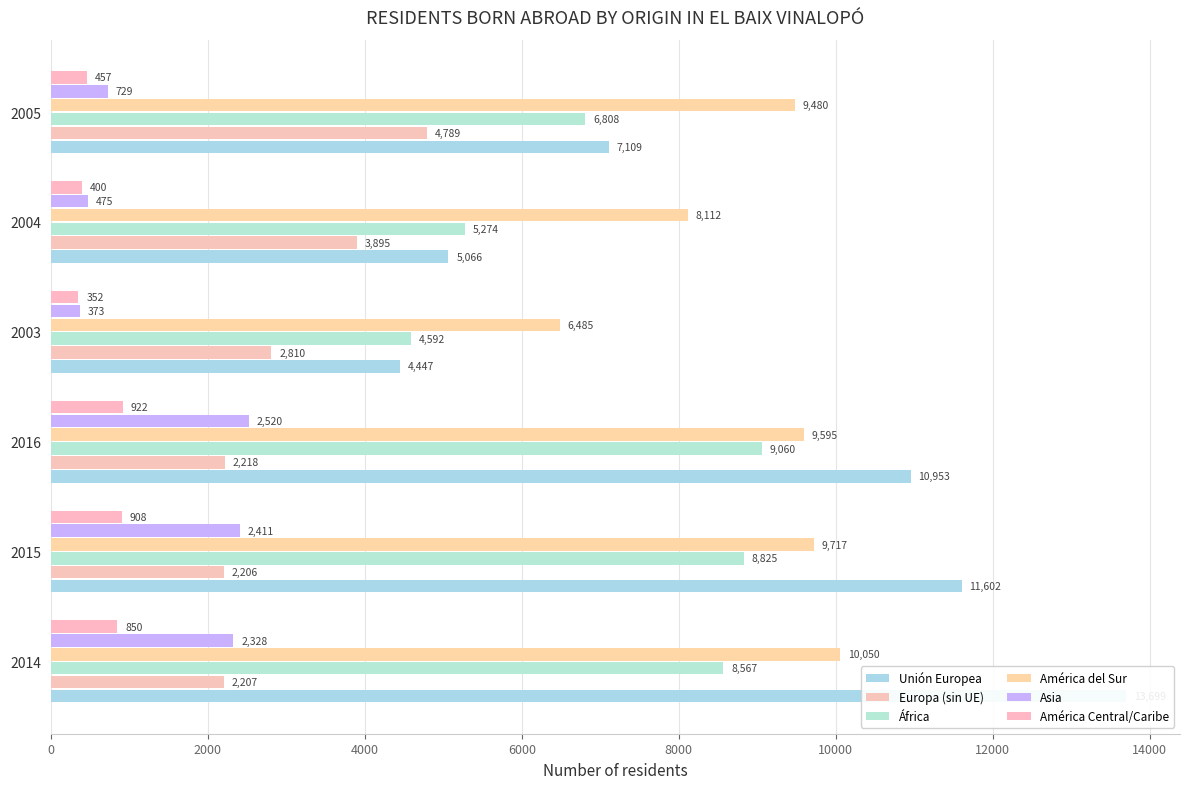

Which series has the largest total across all categories?

América del Sur